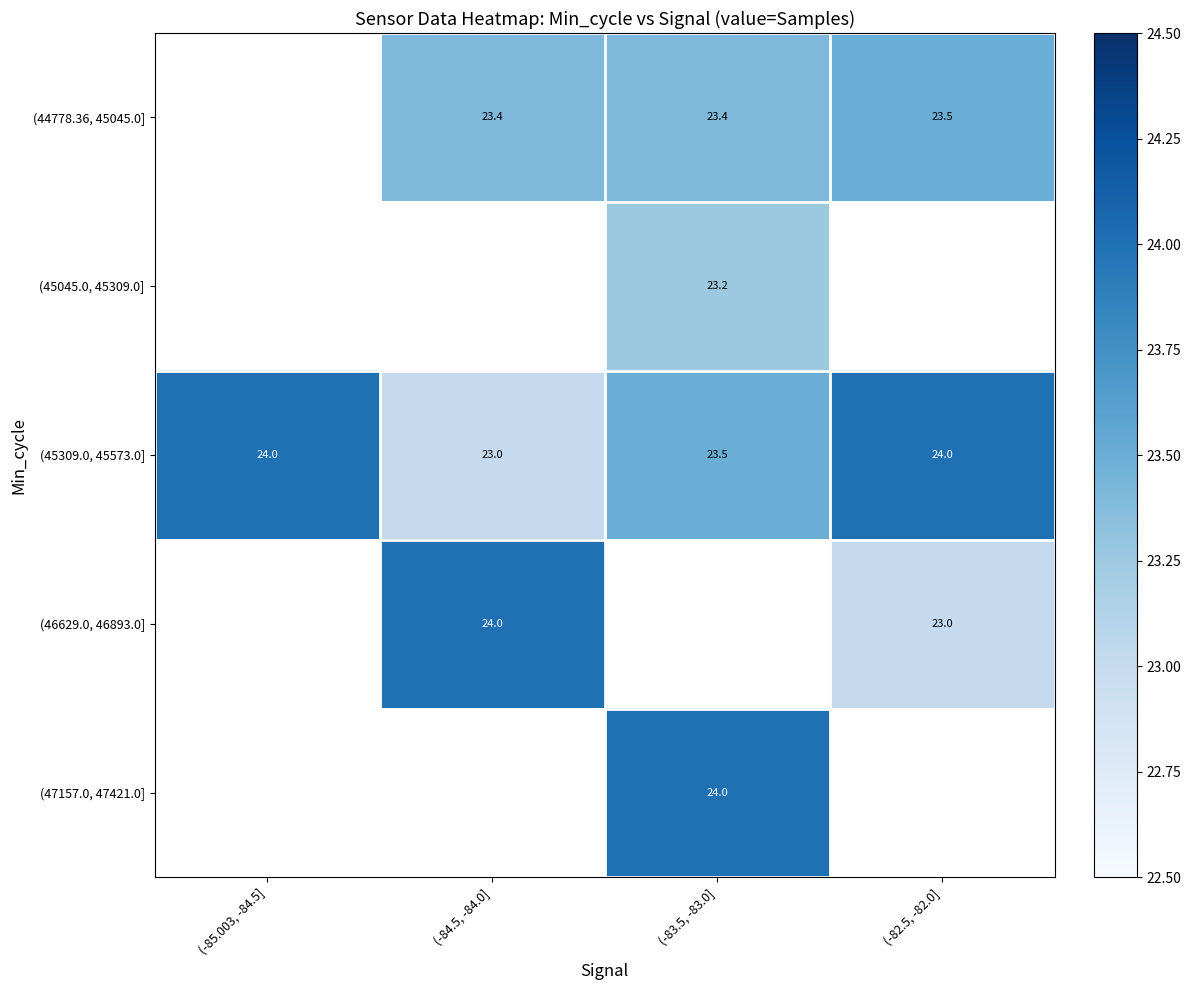

What is the difference between the maximum and minimum values in the (45309.0, 45573.0] series?

1.0